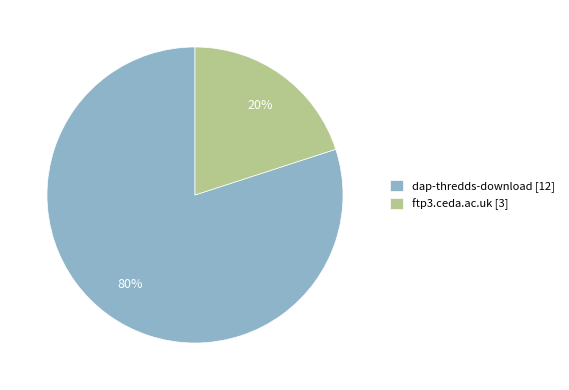

How many segments does this pie chart have?

2